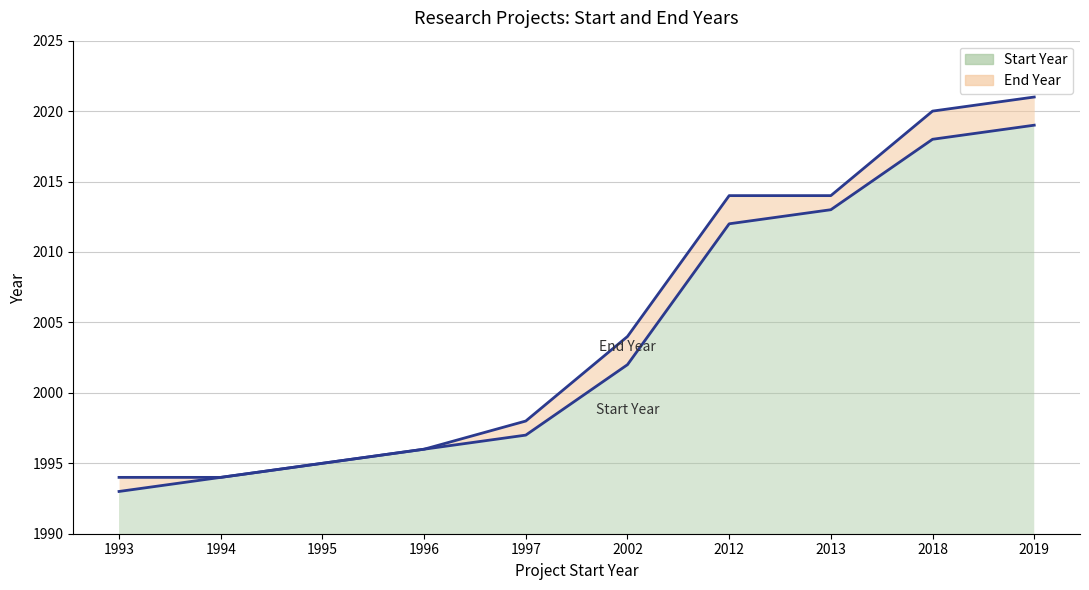

Does the chart display data point markers on the line(s)?

No